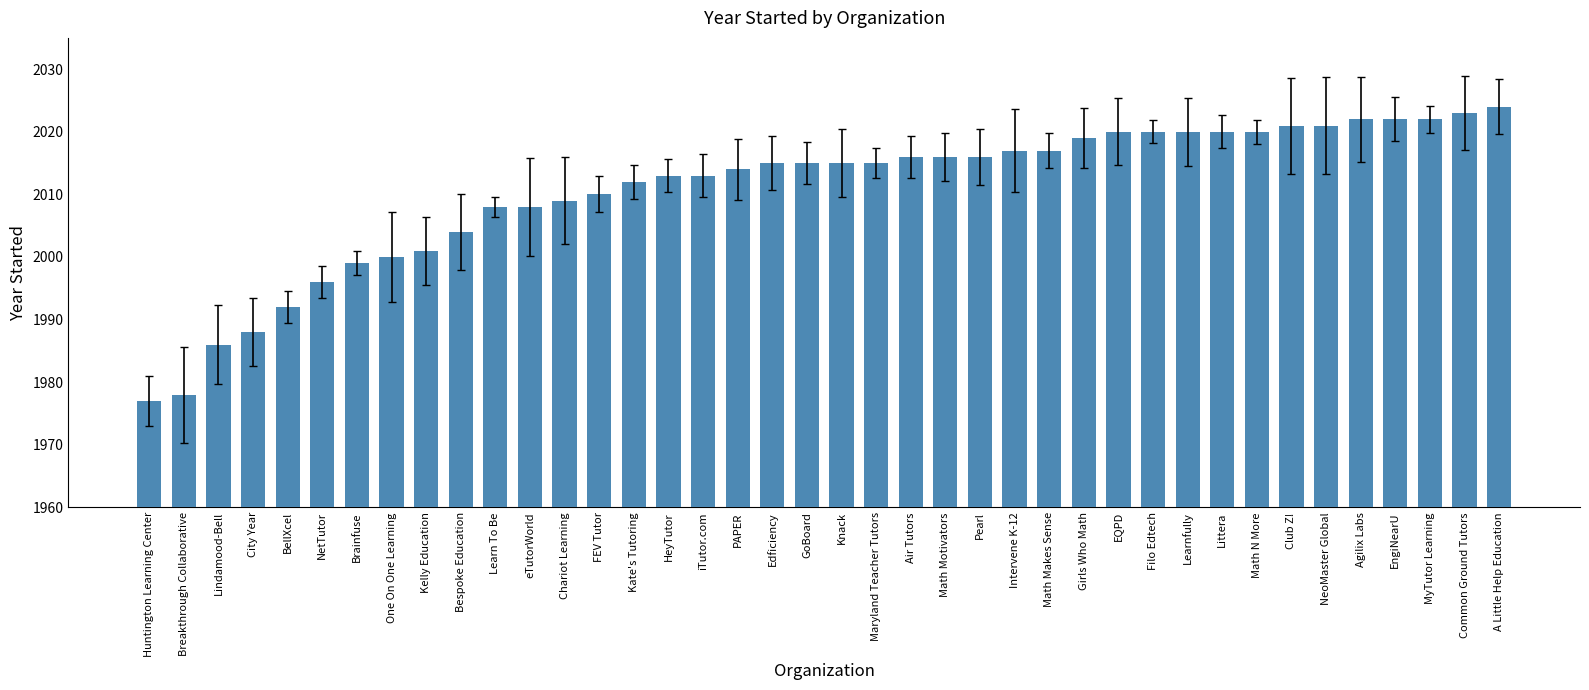

The value at Pearl is 2016. True or false?

True